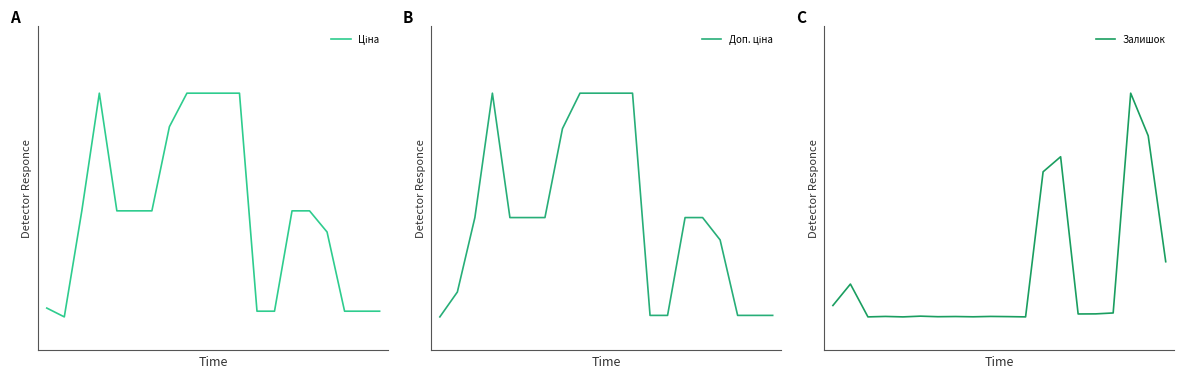

How many values in the Ціна series exceed 0?

19